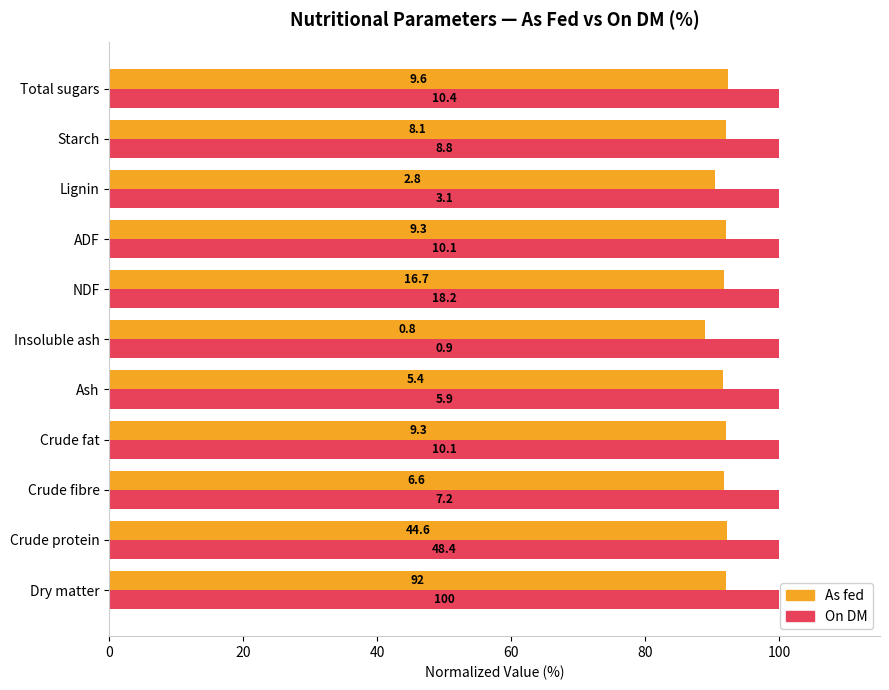

What are all the series names shown in the legend?

As fed, On DM